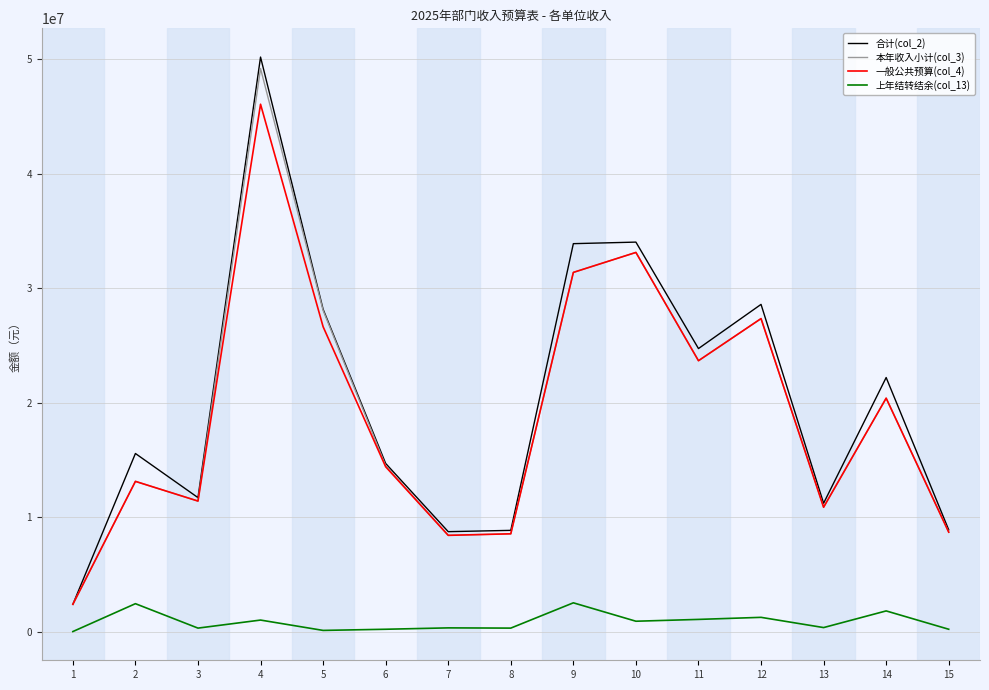

True or false: 本年收入小计(col_3) and 上年结转结余(col_13) intersect in this chart.

False